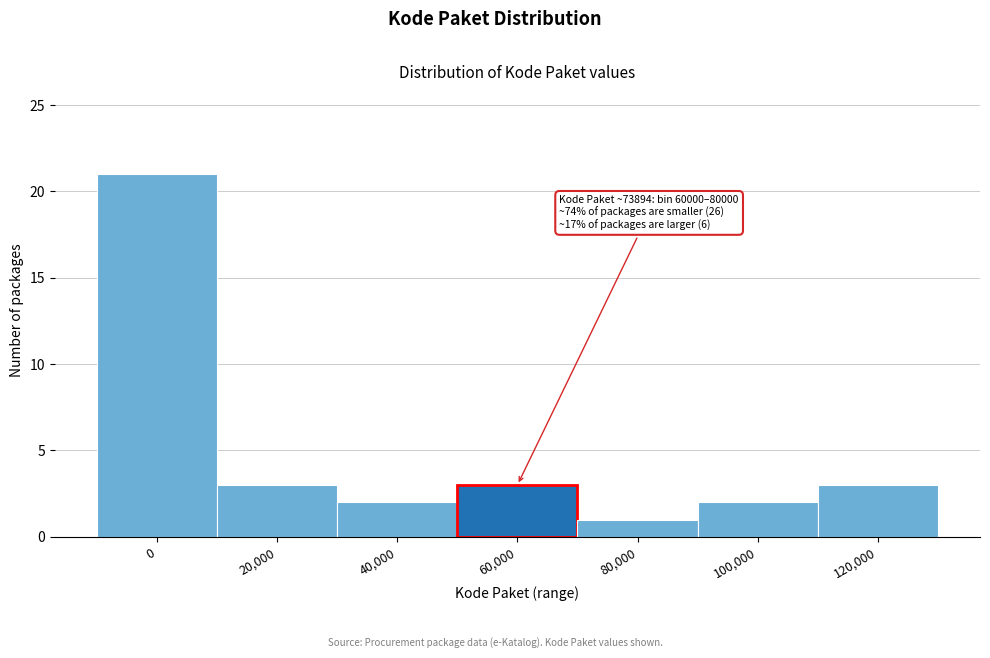

Reading left to right, transcribe all the data shown in this chart.

21	3	2	3	1	2	3